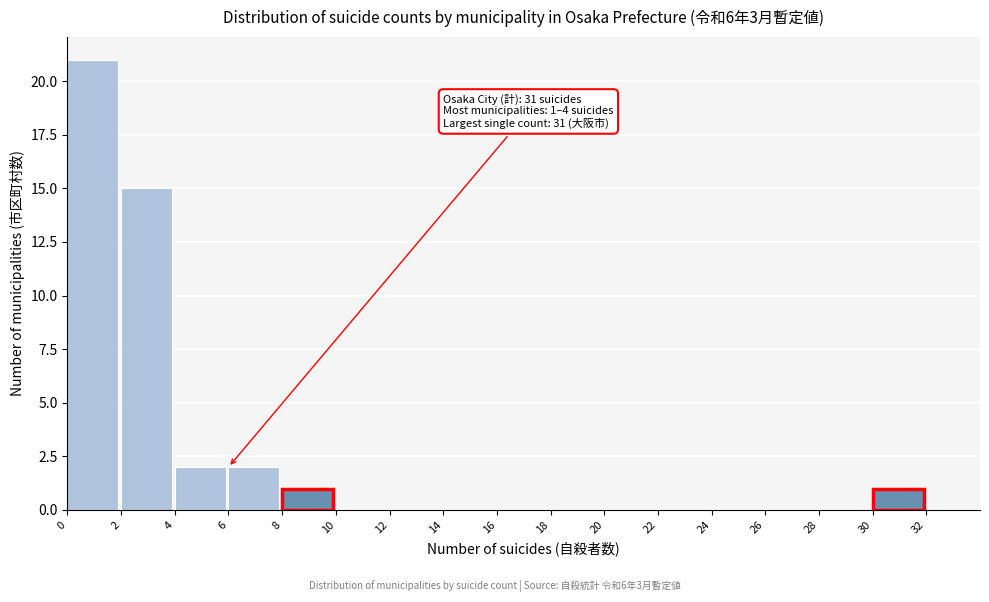

Over which range of the x-axis is the bar tallest?

0 to 2